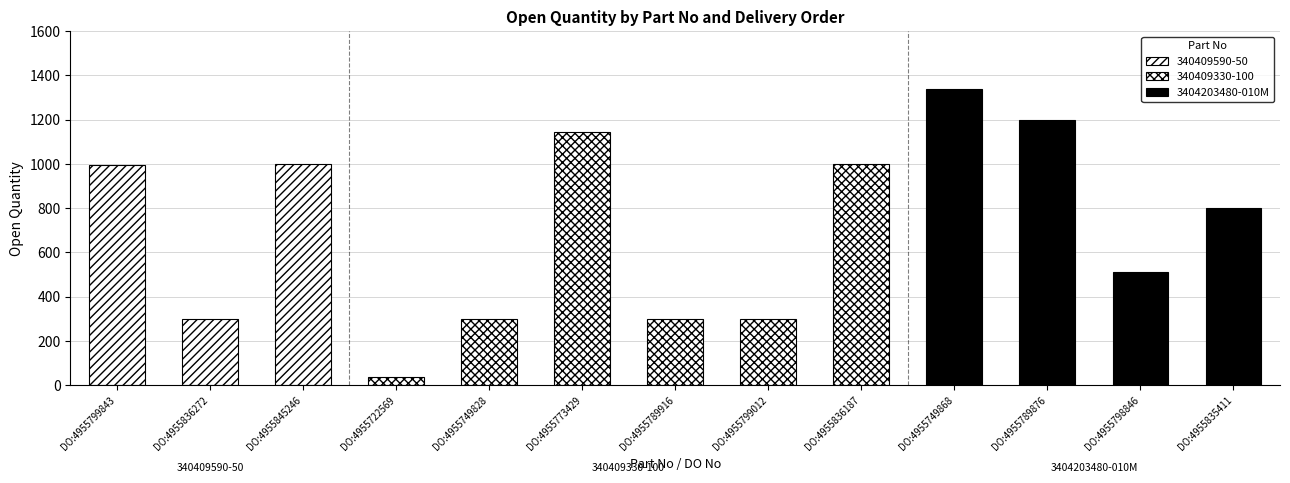

What is the sum of all values?

9226